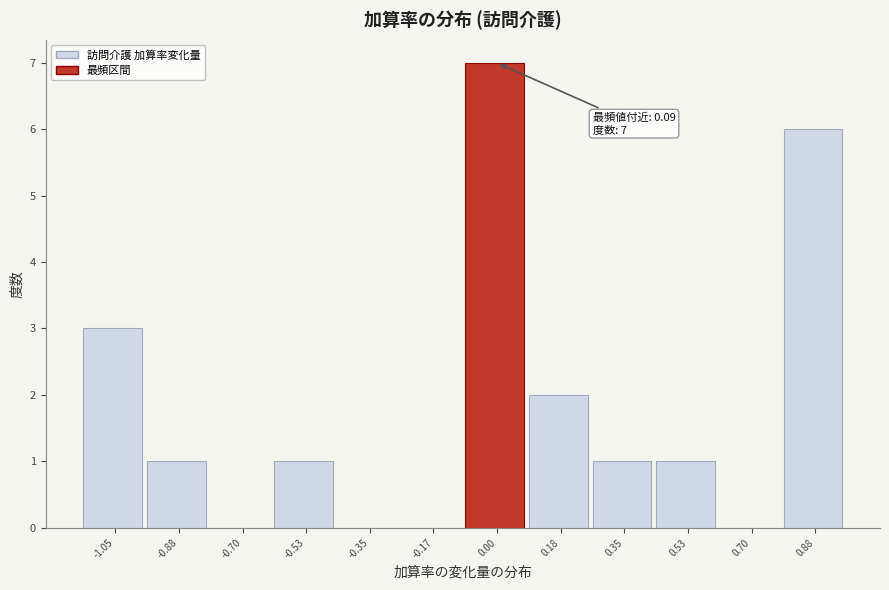

Reading left to right, what are all the values shown in this chart?

-1.05=3	-0.88=1	-0.70=0	-0.53=1	-0.35=0	-0.17=0	0.00=7	0.18=2	0.35=1	0.53=1	0.70=0	0.88=6